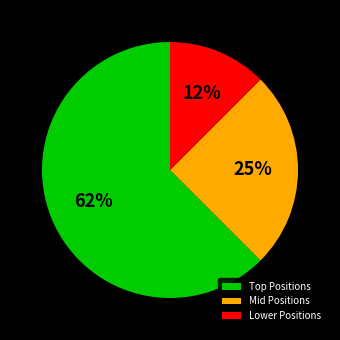

How many slices are in this pie chart?

3